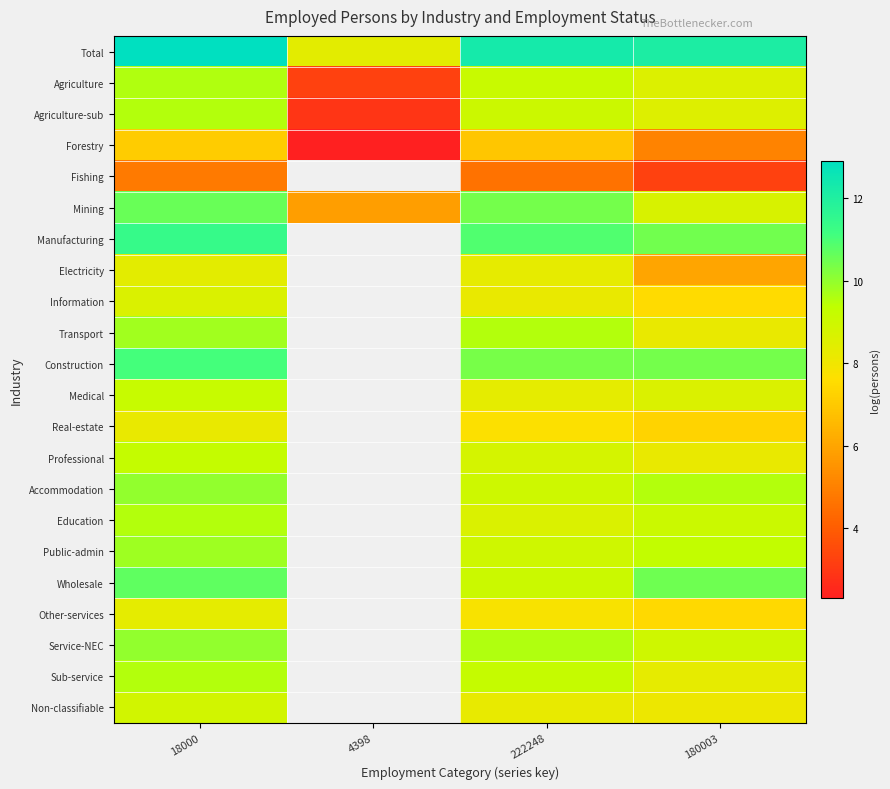

What is the highest value of the Wholesale series?

10.7